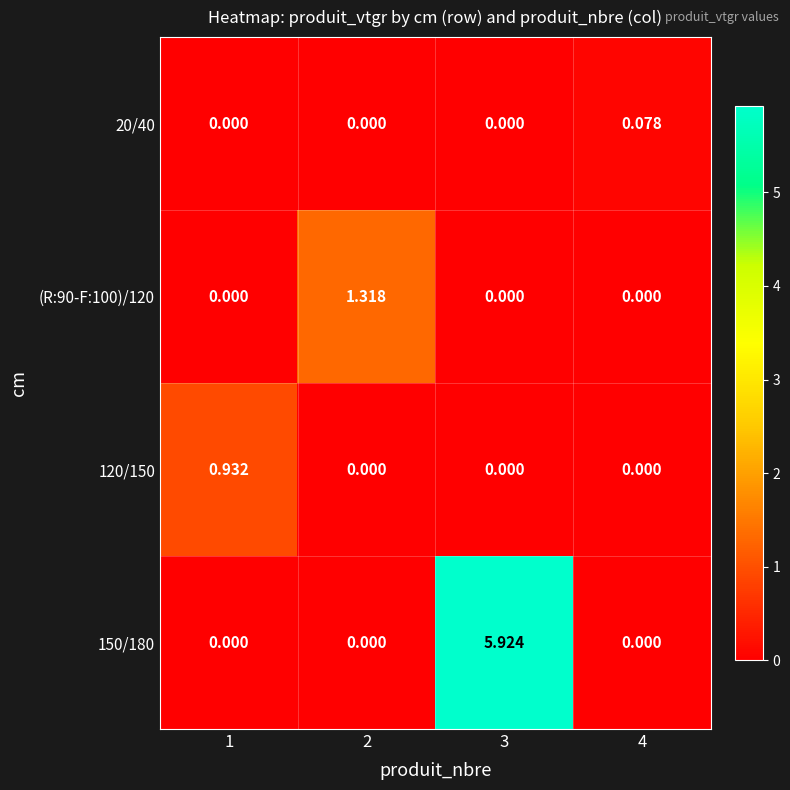

Is the value of 120/150 at 2 greater than the value of (R:90-F:100)/120 at 2?

No